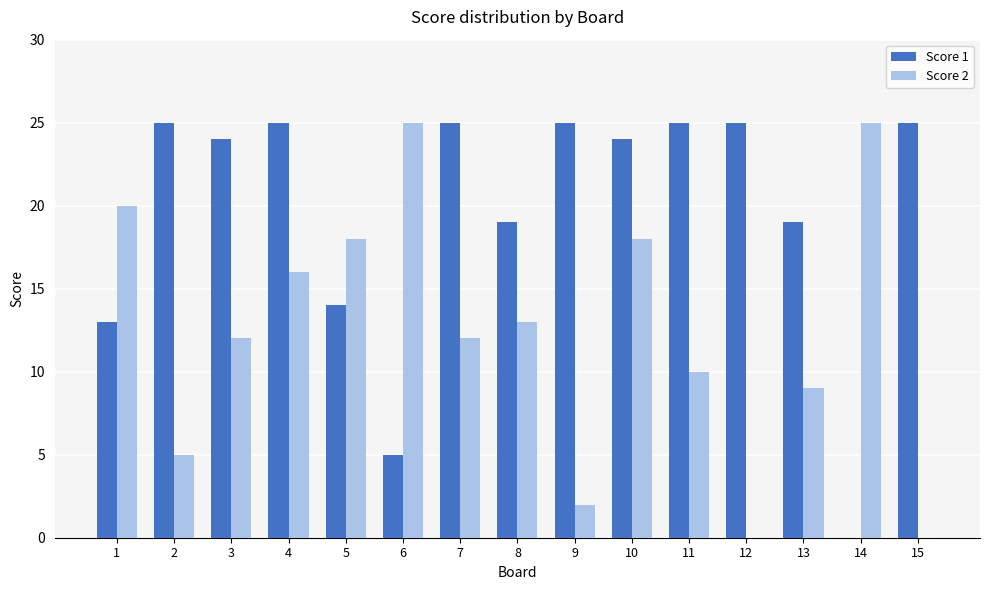

What is the greatest value displayed?

25